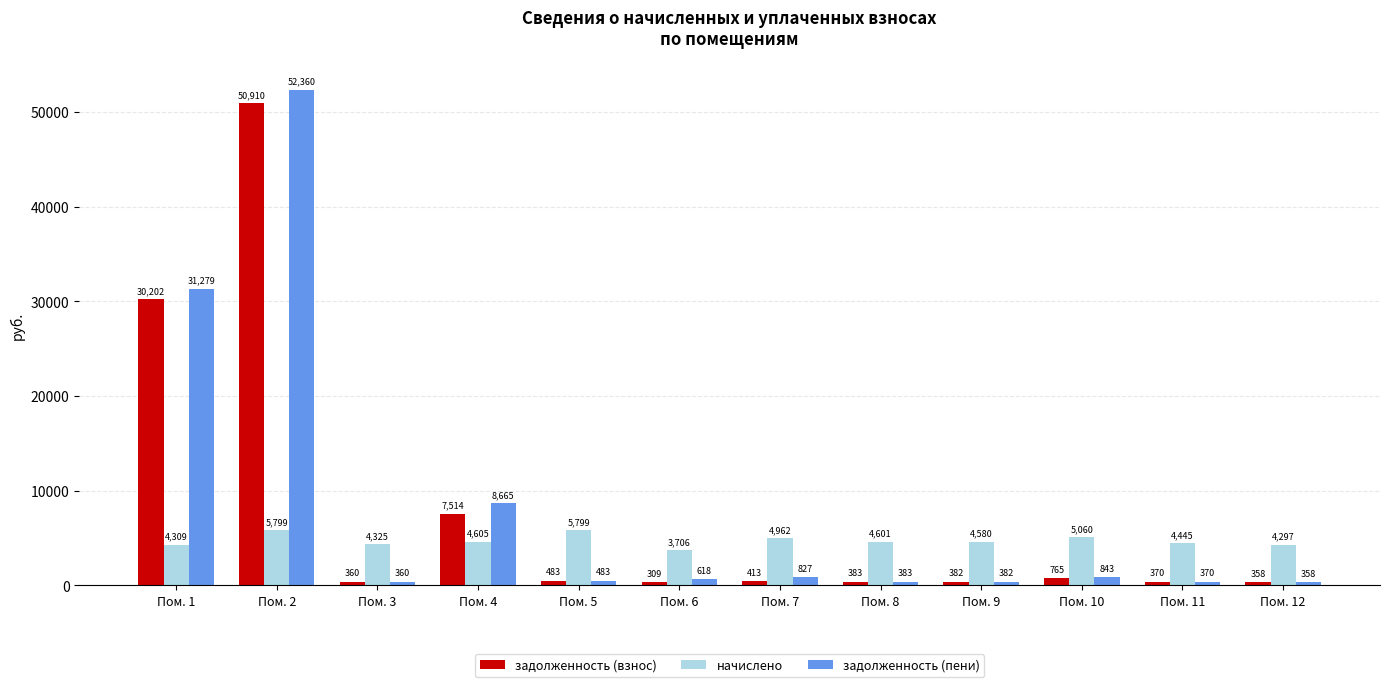

Where is задолженность (взнос) nearest to the value 25609?

Пом. 1